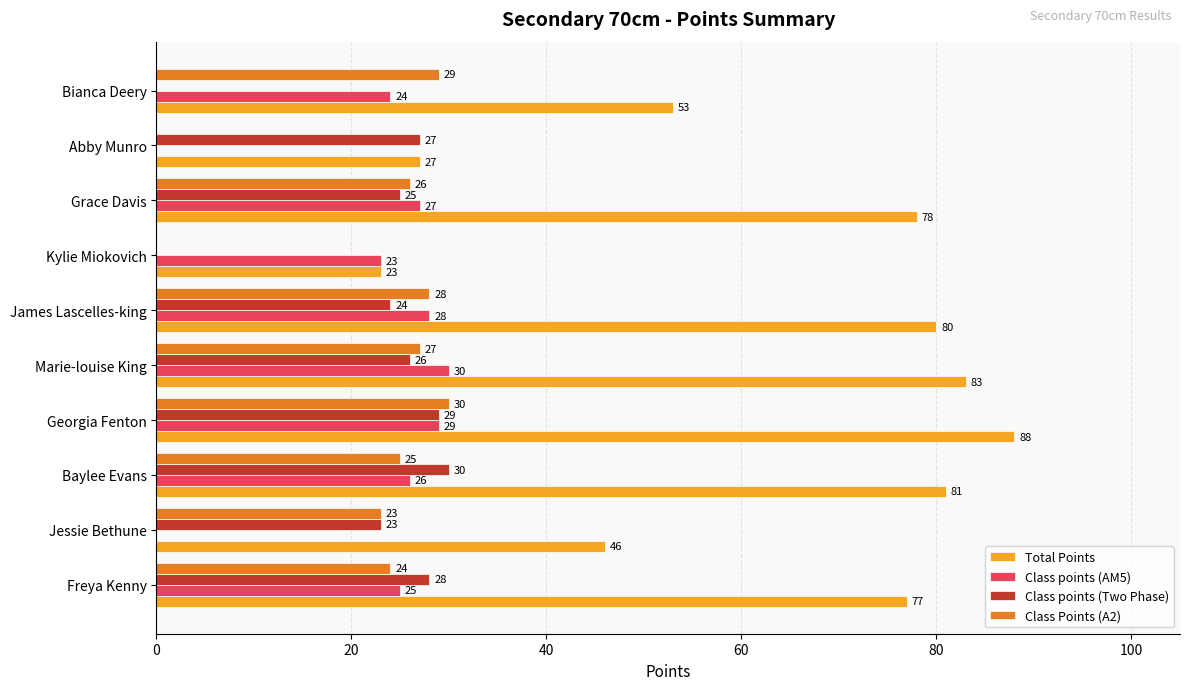

Is it true that Class Points (A2) equals 27 at Marie-louise King?

True